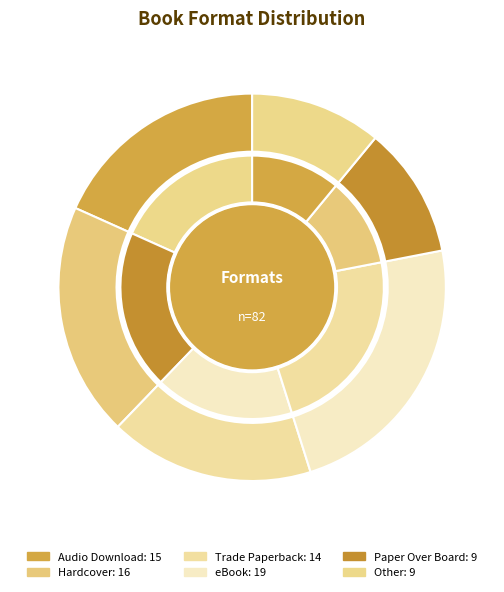

To the nearest percent, what is the average slice percentage?

17%